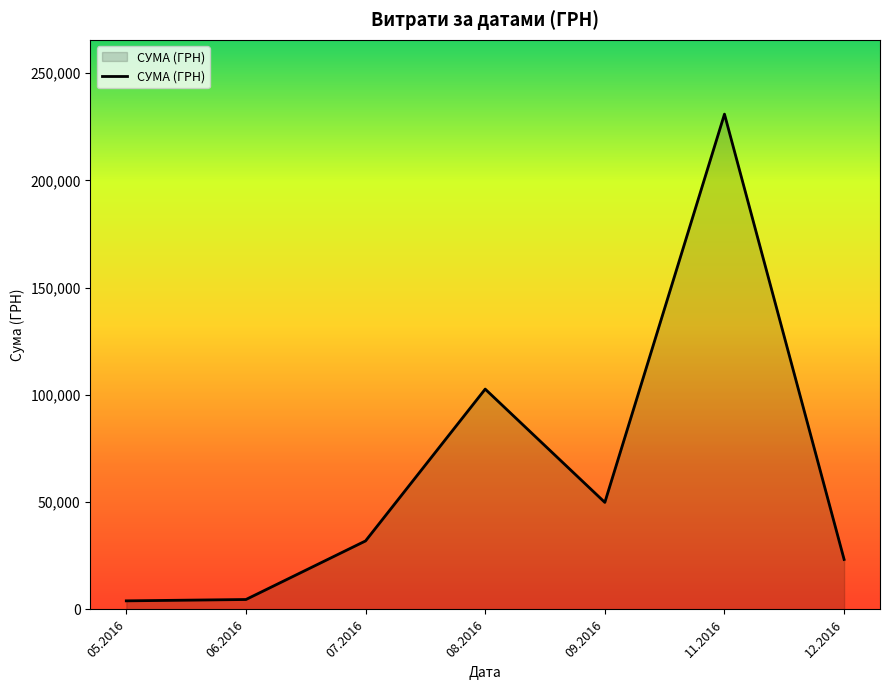

Which category has the highest value across all series?

11.2016